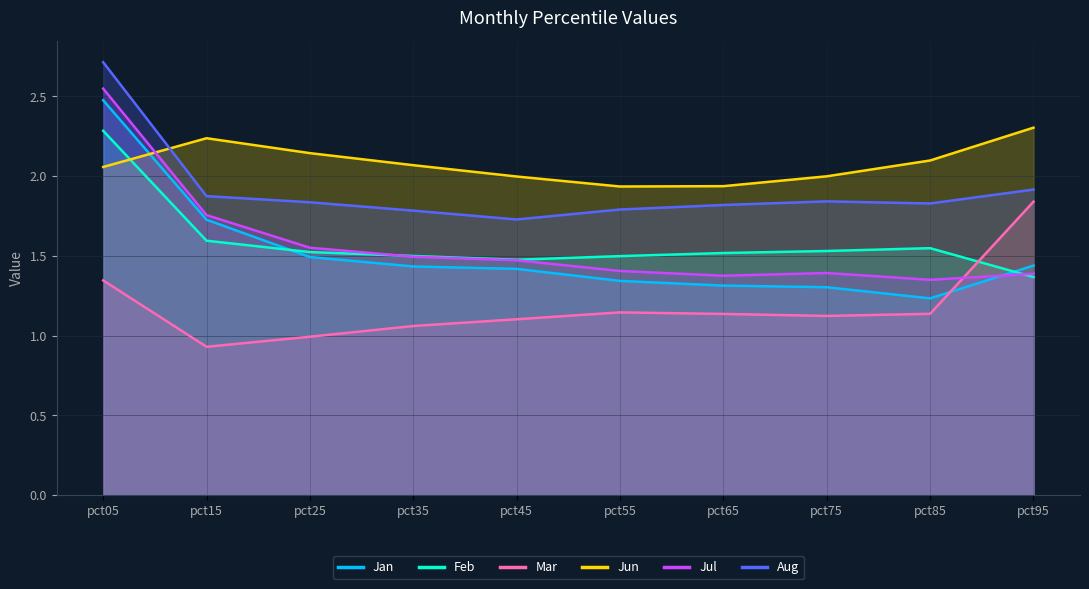

What is the difference between the maximum and second lowest values in the Feb series?

0.8